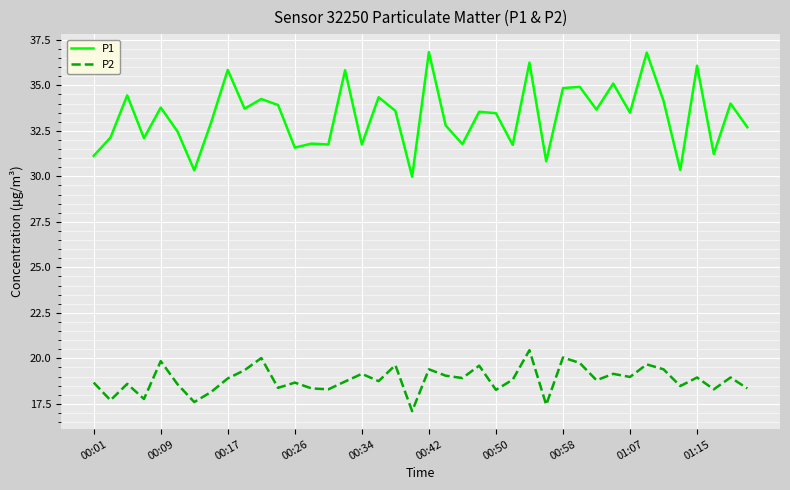

What is the average value of the P2 series?

18.8